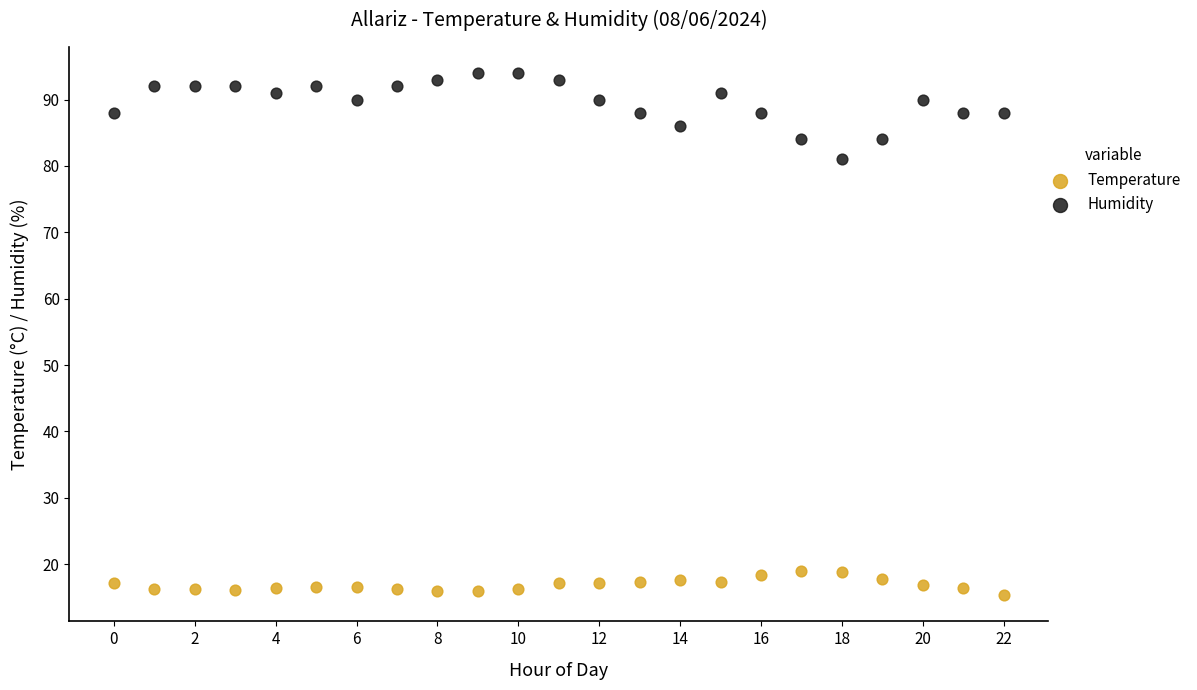

Which series reaches the maximum Y coordinate?

Humidity